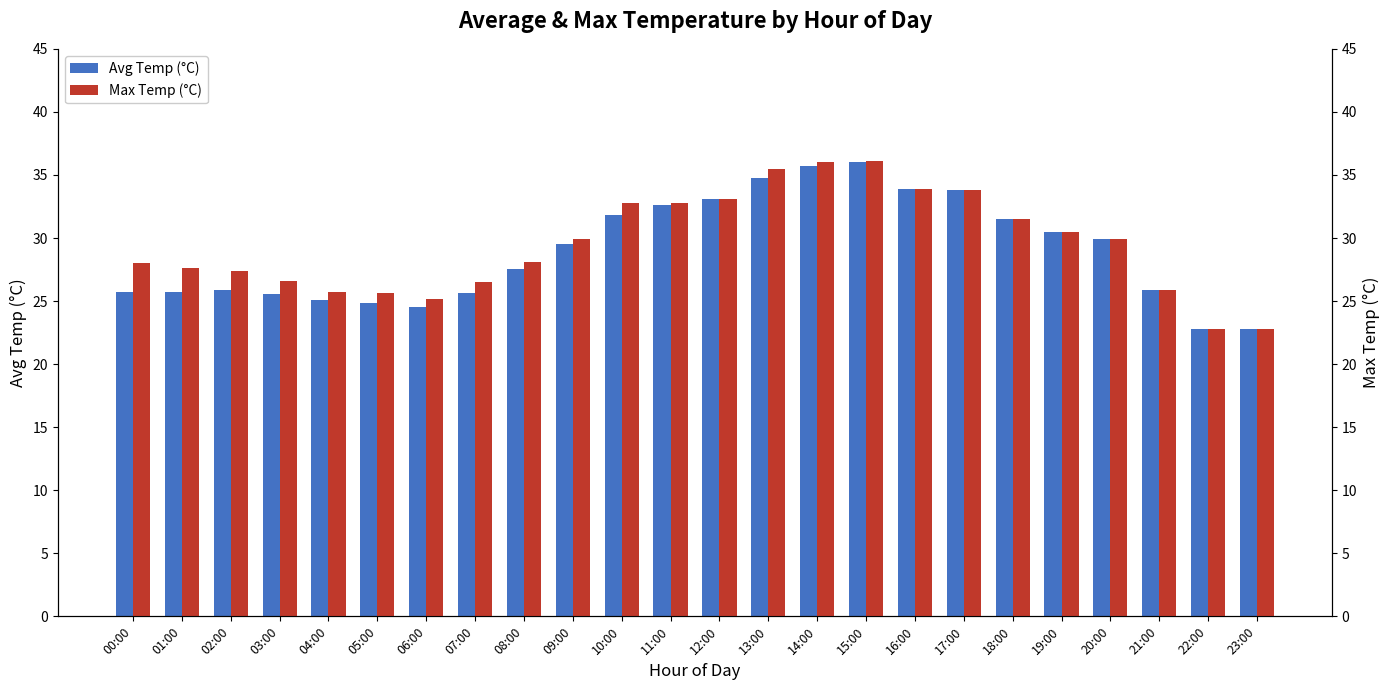

Does the chart contain any negative values?

No